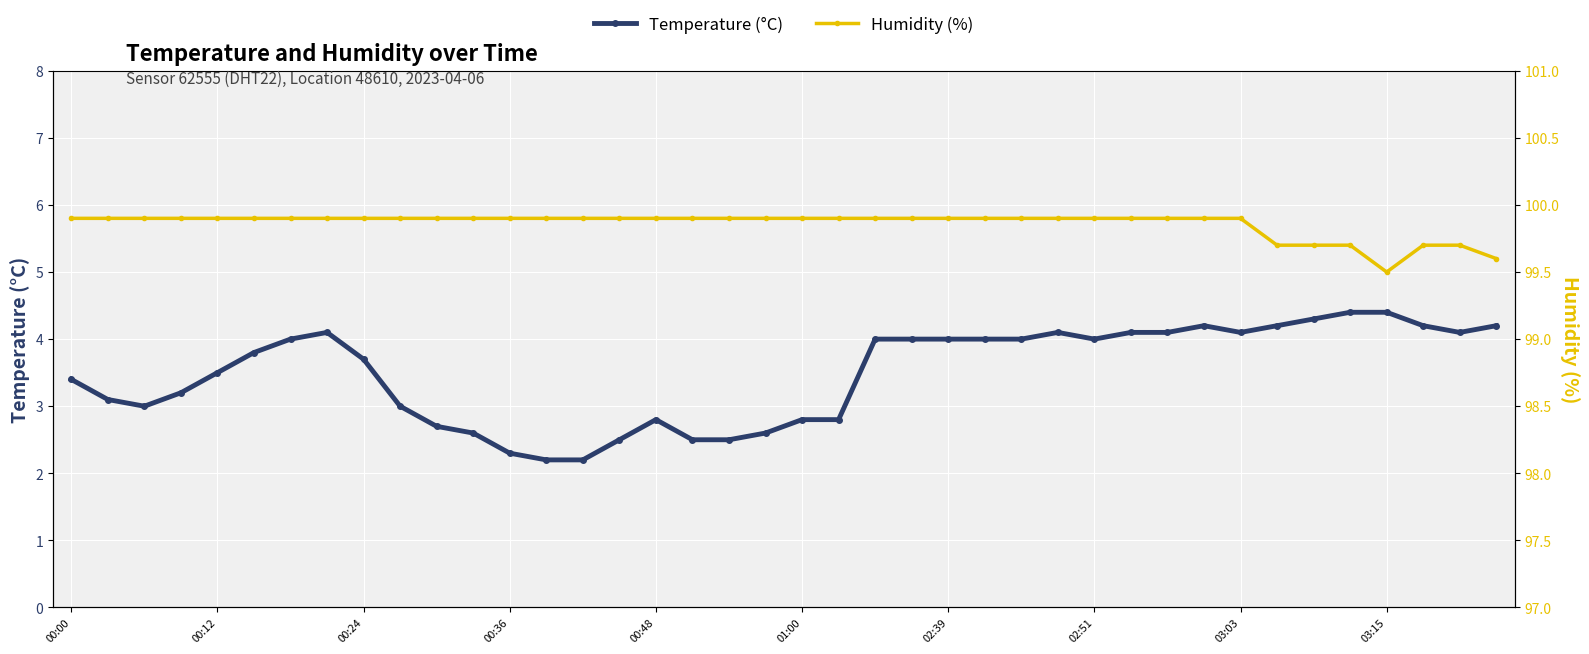

Which series changed the most between 10 and 11?

Temperature (°C)